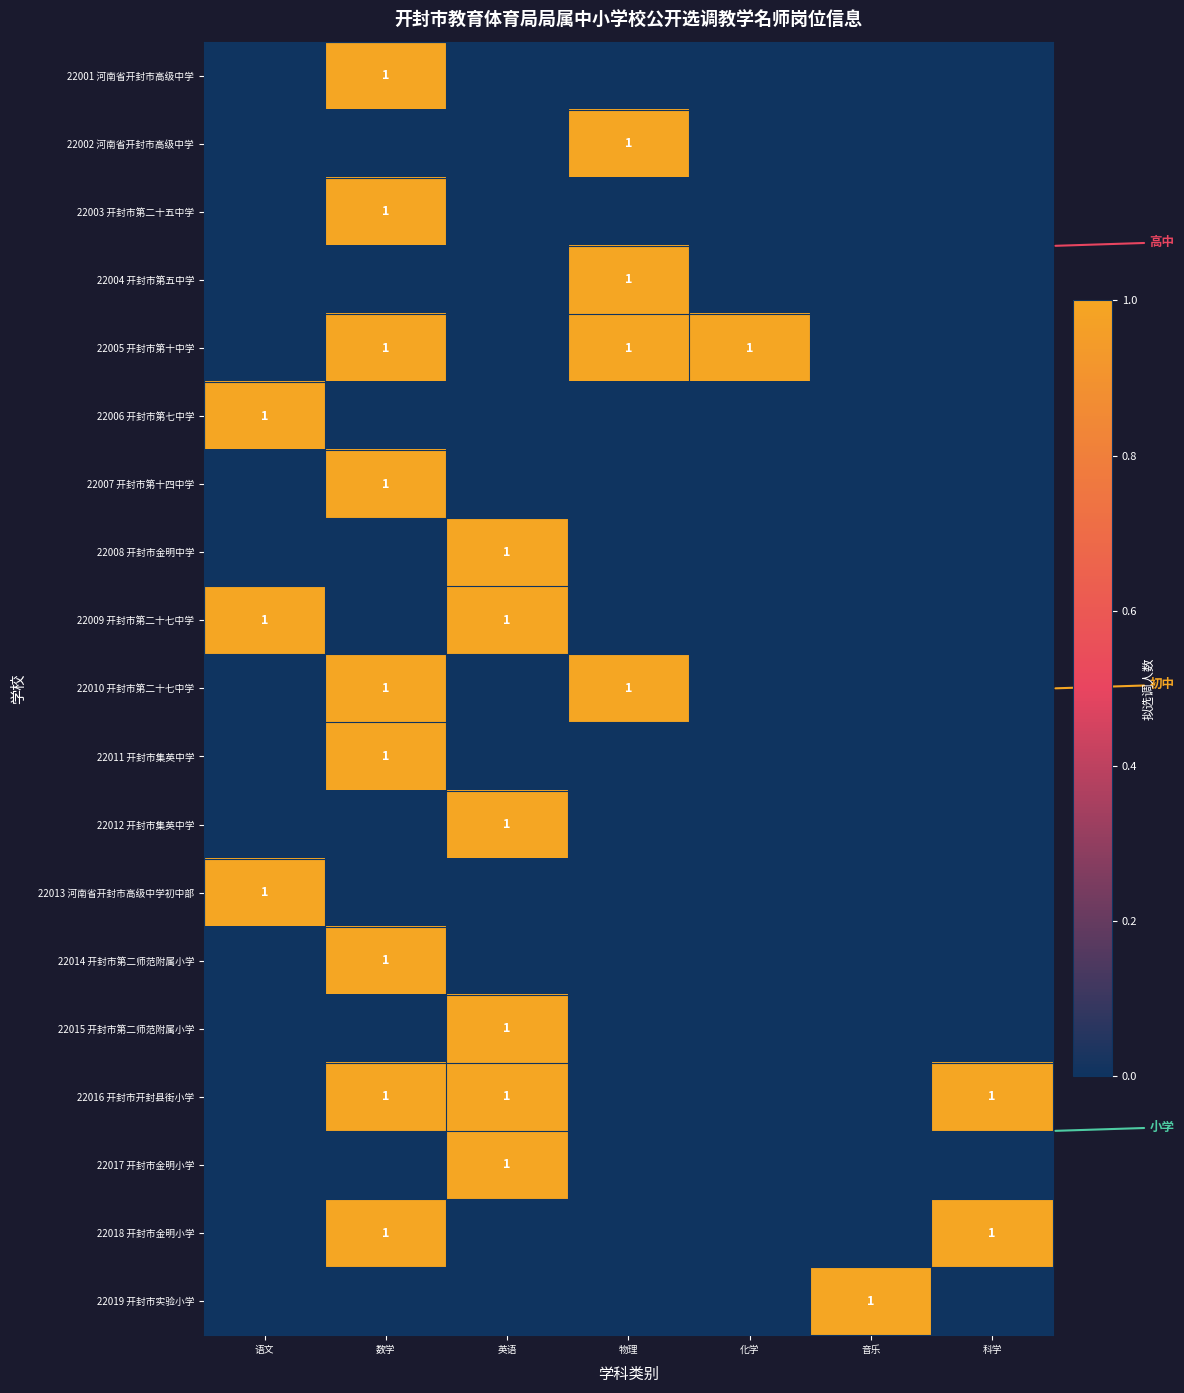

How many series are shown in this chart?

19